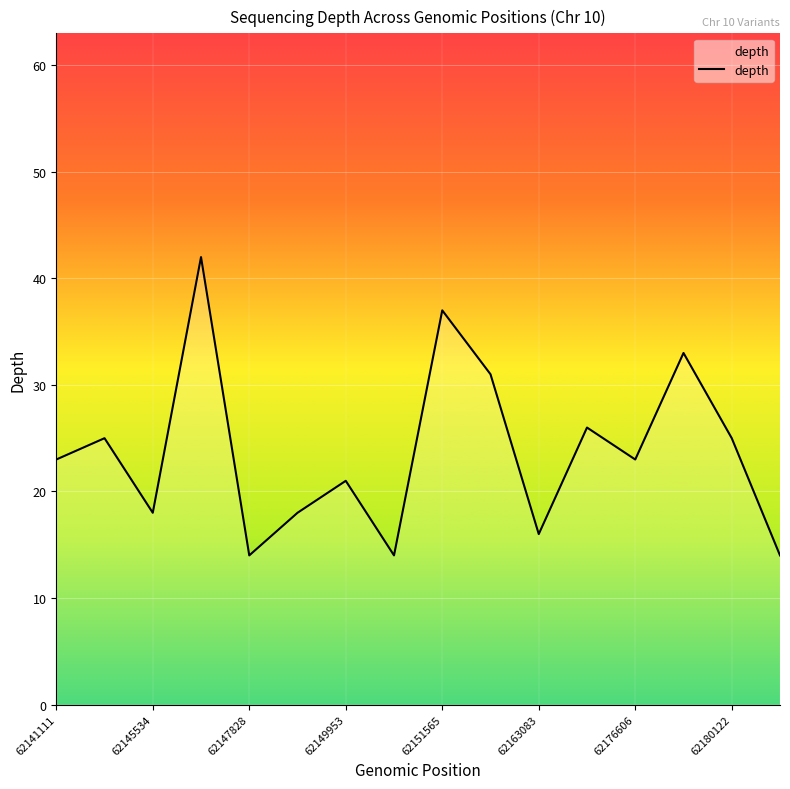

What is the maximum value shown in the chart?

42